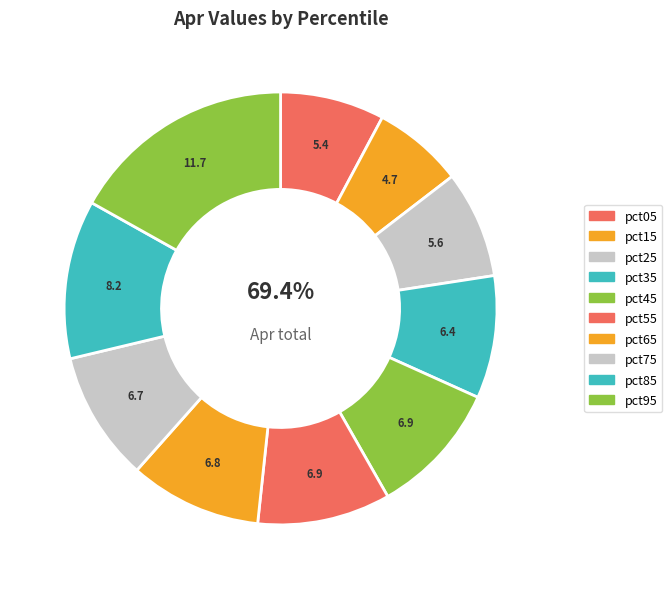

Which has a higher value, pct75 or pct85?

pct85